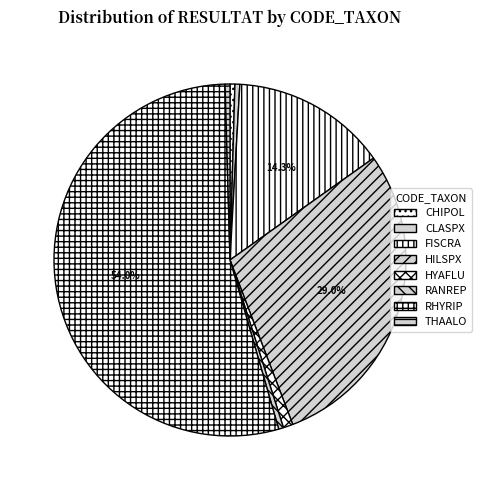

Rank the categories by value from lowest to highest.

CHIPOL, CLASPX, RANREP, THAALO, HYAFLU, FISCRA, HILSPX, RHYRIP